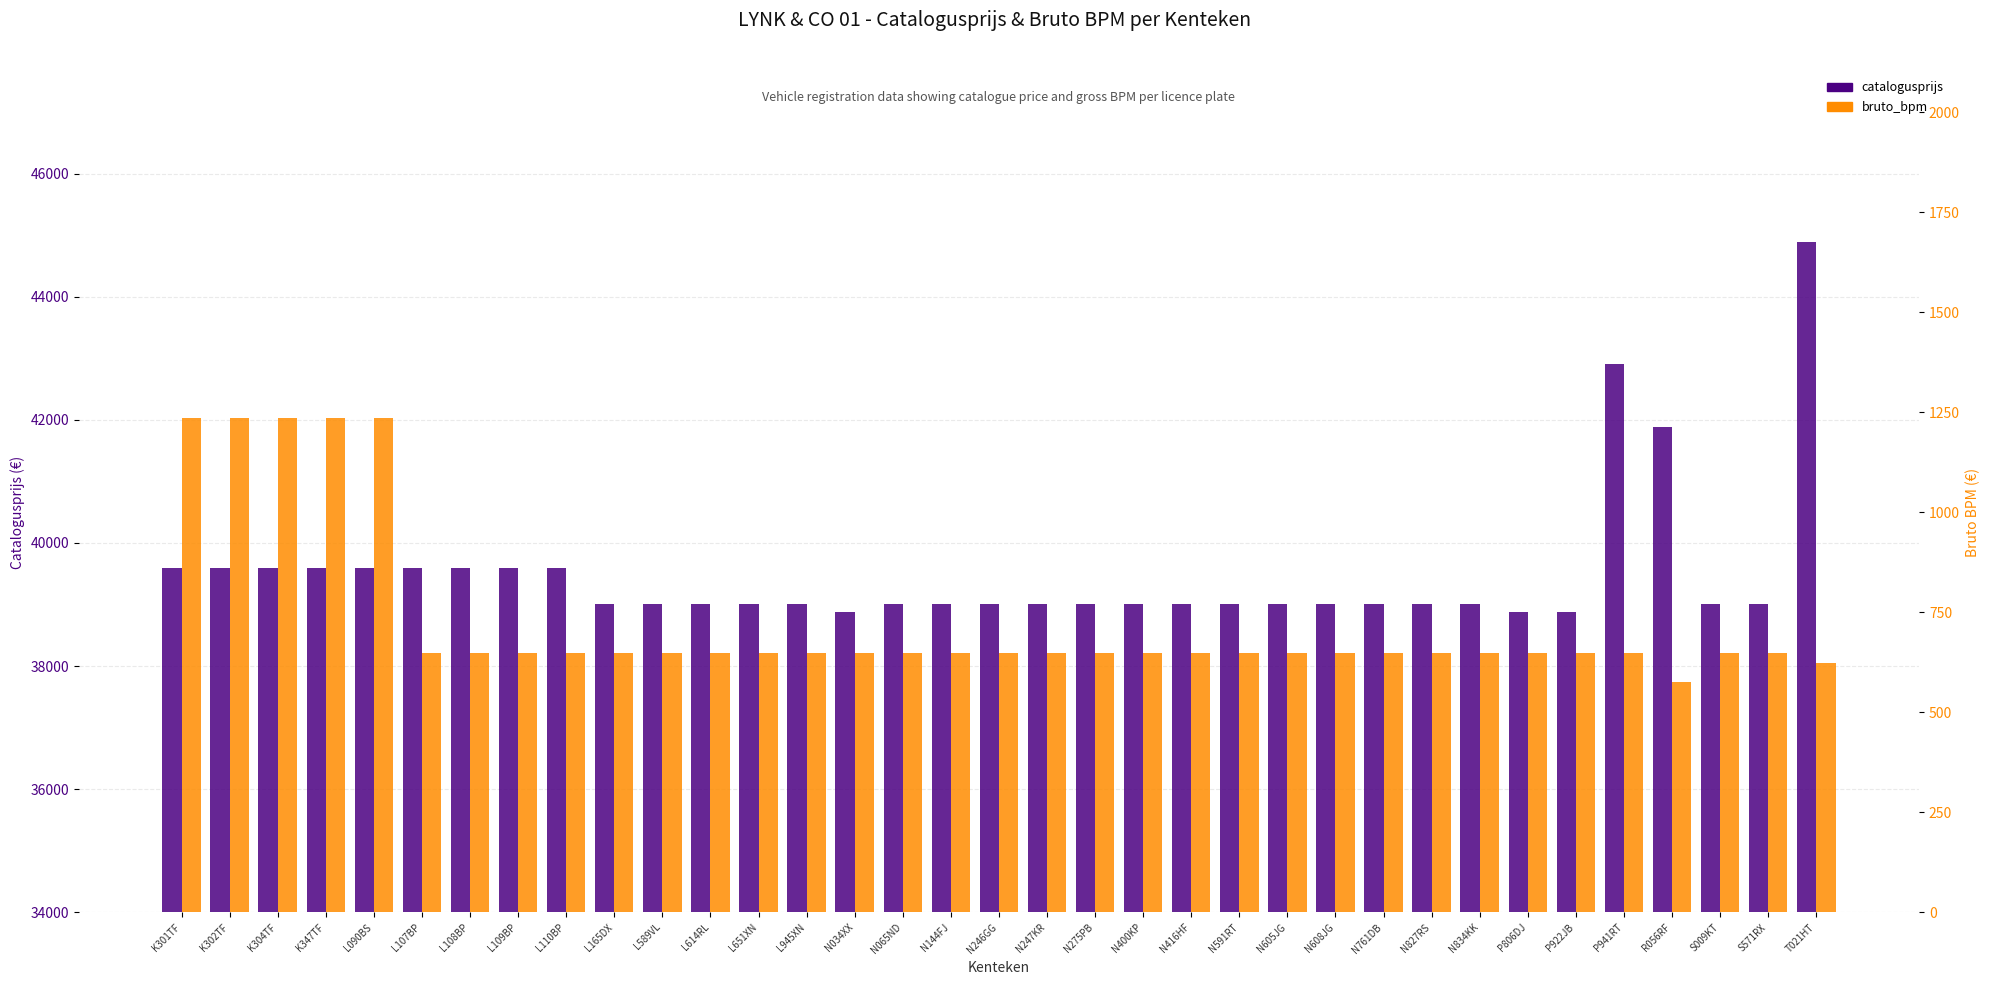

Reading right to left, what are all the values shown in this chart?

catalogusprijs: T021HT=44882	S571RX=39000	S009KT=39000	R056RF=41883	P941RT=42910	P922JB=38883	P806DJ=38883	N834KK=39000	N827RS=39000	N761DB=39000	N608JG=39000	N605JG=39000	N591RT=39000	N416HF=39000	N400KP=39000	N275PB=39000	N247KR=39000	N246GG=39000	N144FJ=39000	N065ND=39000	N034XX=38883	L945XN=39000	L651XN=39000	L614RL=39000	L589VL=39000	L165DX=39000	L110BP=39588	L109BP=39588	L108BP=39588	L107BP=39588	L090BS=39588	K347TF=39588	K304TF=39588	K302TF=39588	K301TF=39588
bruto_bpm: T021HT=624	S571RX=648	S009KT=648	R056RF=576	P941RT=648	P922JB=648	P806DJ=648	N834KK=648	N827RS=648	N761DB=648	N608JG=648	N605JG=648	N591RT=648	N416HF=648	N400KP=648	N275PB=648	N247KR=648	N246GG=648	N144FJ=648	N065ND=648	N034XX=648	L945XN=648	L651XN=648	L614RL=648	L589VL=648	L165DX=648	L110BP=648	L109BP=648	L108BP=648	L107BP=648	L090BS=1236	K347TF=1236	K304TF=1236	K302TF=1236	K301TF=1236